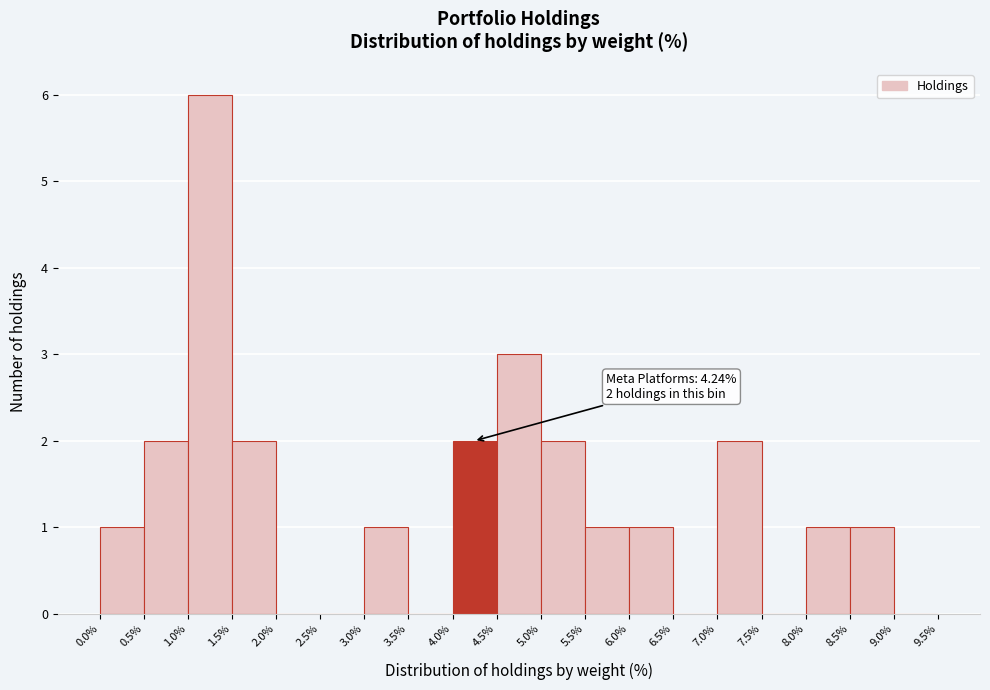

Which range on the x-axis has the tallest bar?

1.0% to 1.5%